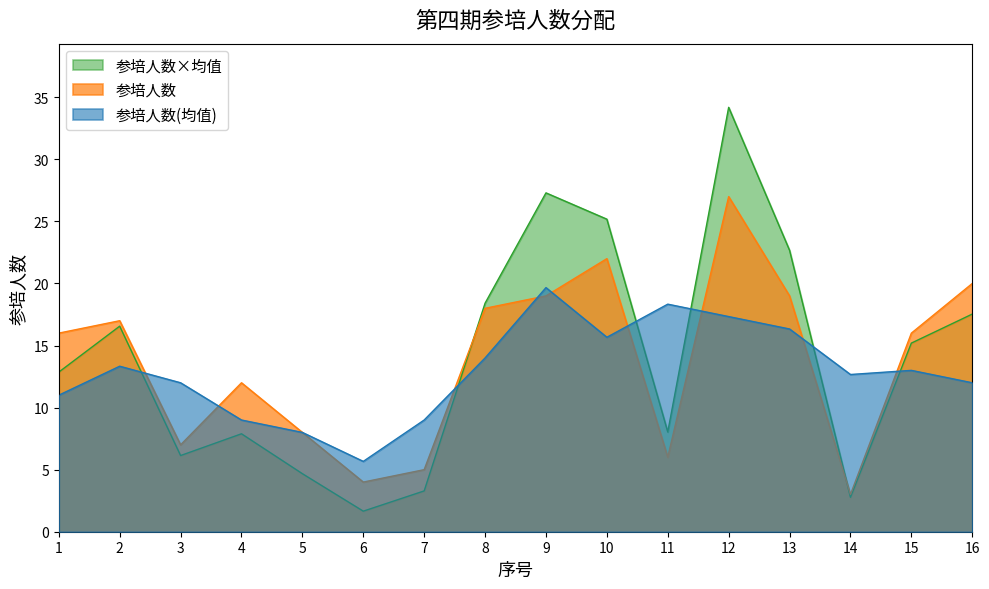

What is the sum of the values at 12 and 14?

30